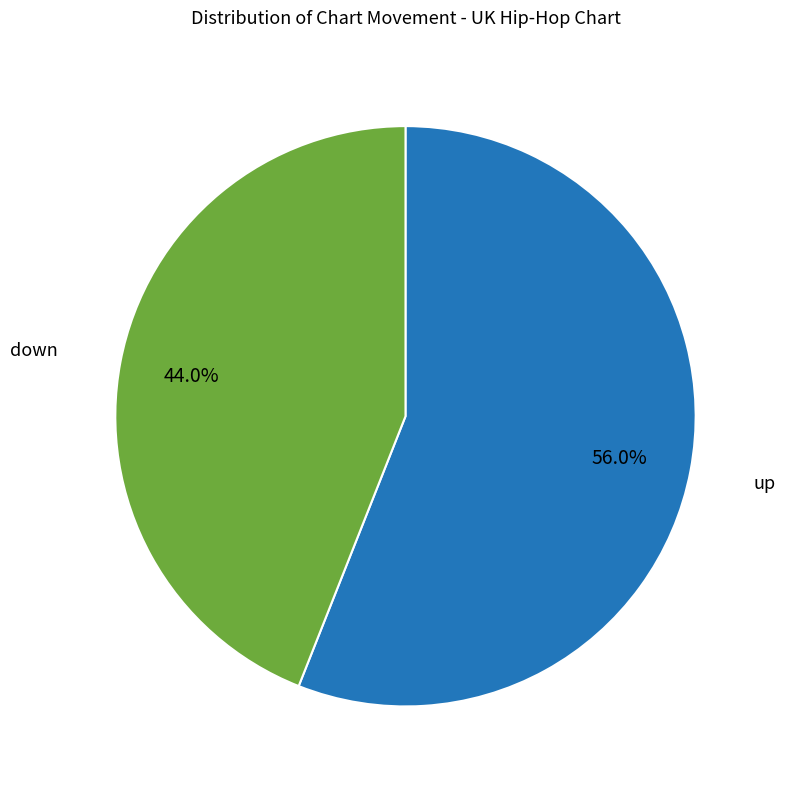

Is there a majority slice in this chart?

Yes